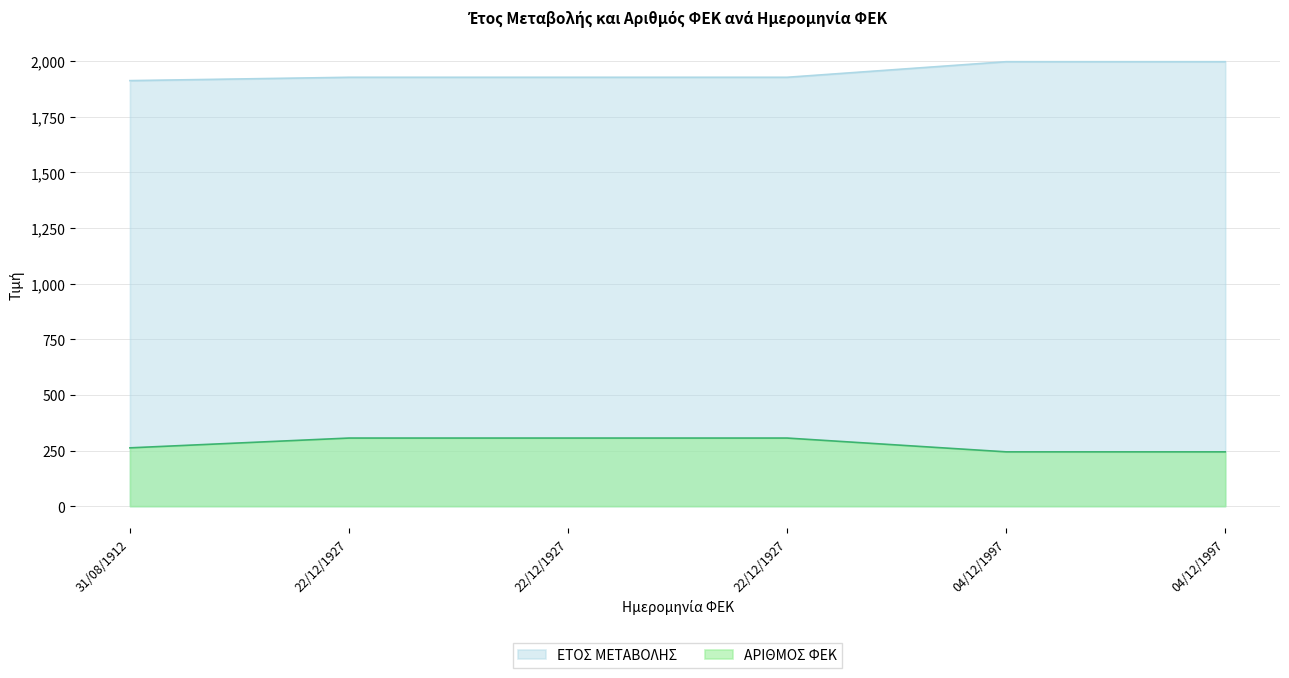

True or false: ΕΤΟΣ ΜΕΤΑΒΟΛΗΣ and ΑΡΙΘΜΟΣ ΦΕΚ intersect in this chart.

False